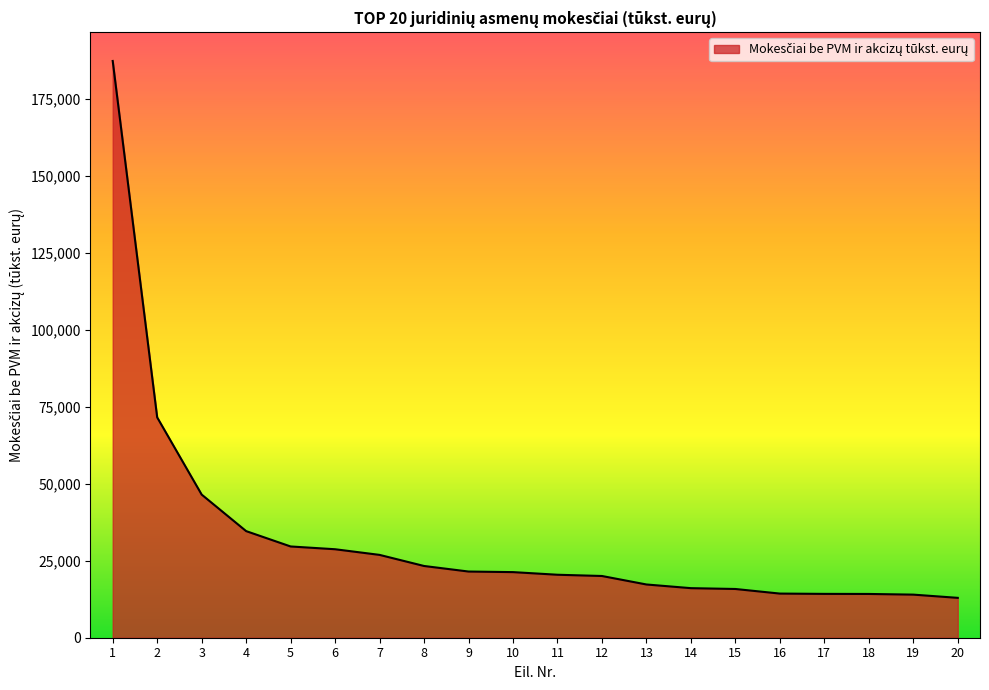

At which label is the value closest to 100141?

2